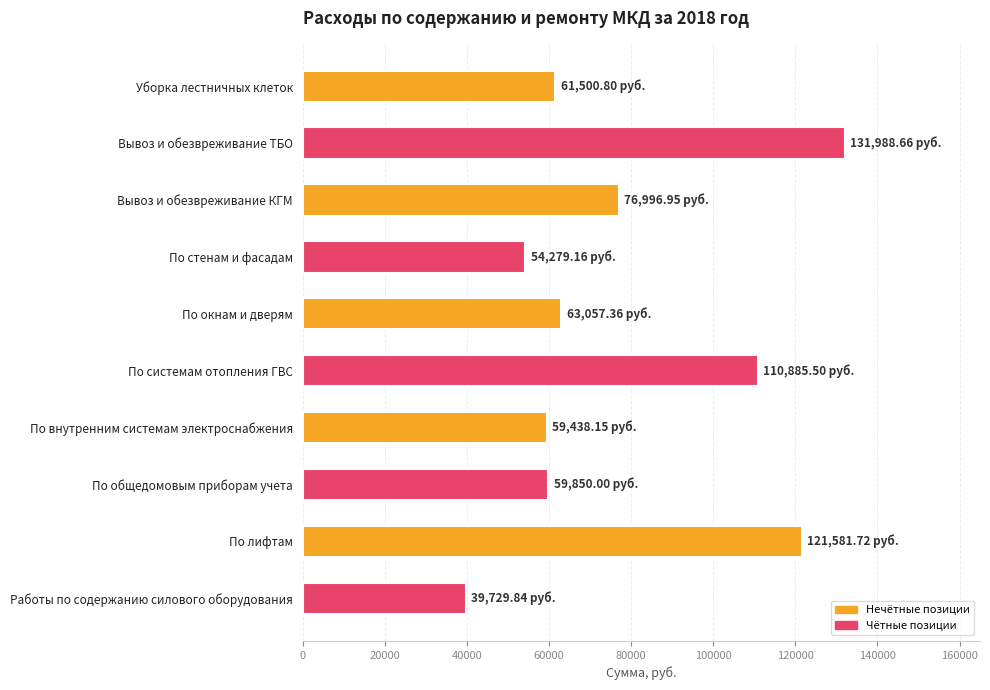

What is the label of the 7th bar from the bottom?

По стенам и фасадам